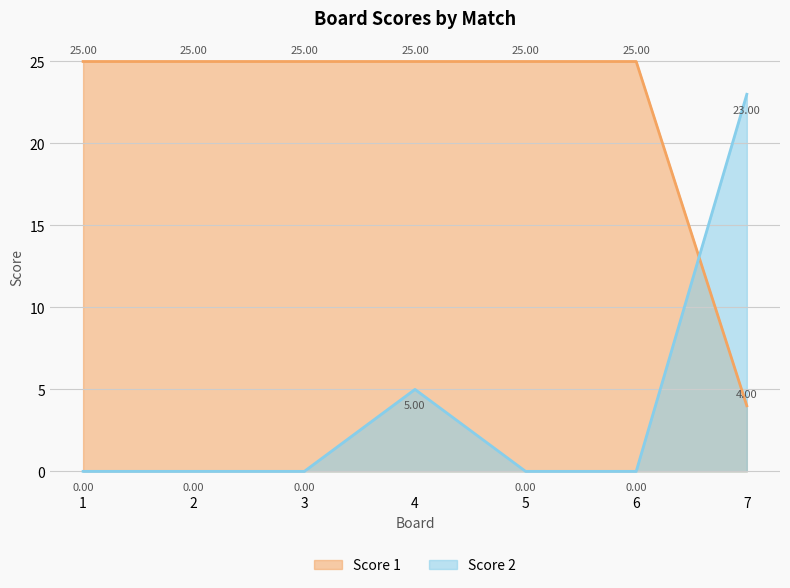

How many values in Score 2 are above zero?

2